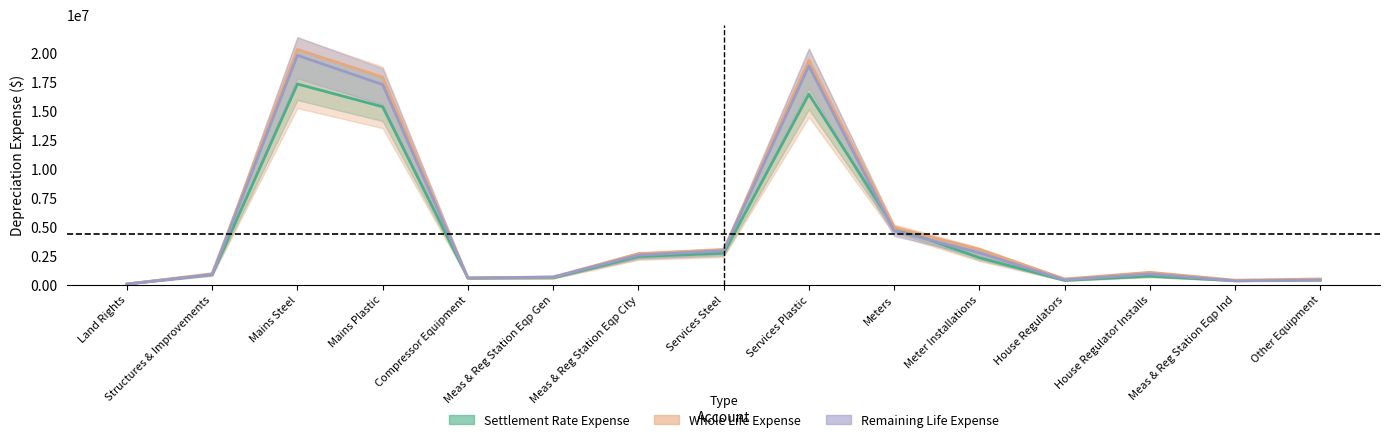

Reading right to left, transcribe all the data shown in this chart.

Settlement Rate Expense: Other Equipment=402955	Meas & Reg Station Eqp Ind=349527	House Regulator Installs=734866	House Regulators=373803	Meter Installations=2328051	Meters=4963535	Services Plastic=16472175	Services Steel=2723414	Meas & Reg Station Eqp City=2436469	Meas & Reg Station Eqp Gen=598079	Compressor Equipment=575619	Mains Plastic=15383588	Mains Steel=17352134	Structures & Improvements=878827	Land Rights=55495
Whole Life Expense: Other Equipment=497476	Meas & Reg Station Eqp Ind=389662	House Regulator Installs=1069794	House Regulators=494448	Meter Installations=3057036	Meters=4963535	Services Plastic=19411653	Services Steel=3011467	Meas & Reg Station Eqp City=2677438	Meas & Reg Station Eqp Gen=664532	Compressor Equipment=575619	Mains Plastic=17947519	Mains Steel=20339497	Structures & Improvements=951112	Land Rights=56918
Remaining Life Expense: Other Equipment=402955	Meas & Reg Station Eqp Ind=334330	House Regulator Installs=928252	House Regulators=415336	Meter Installations=2751333	Meters=4665723	Services Plastic=18912497	Services Steel=2927670	Meas & Reg Station Eqp City=2552491	Meas & Reg Station Eqp Gen=664532	Compressor Equipment=575619	Mains Plastic=17306536	Mains Steel=19831010	Structures & Improvements=878827	Land Rights=55495